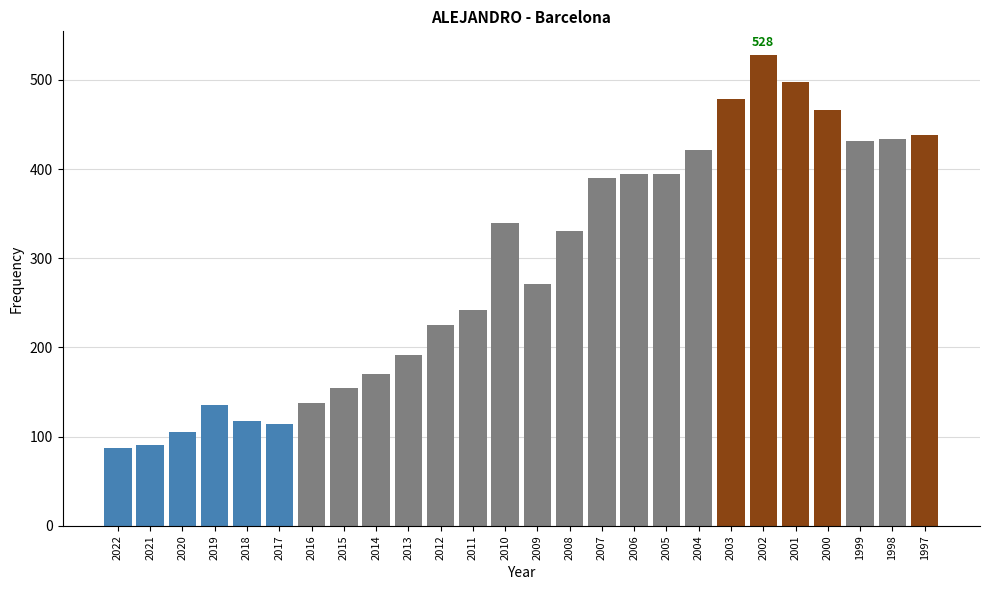

Reading left to right, extract all data points from this chart.

87	91	105	135	117	114	138	155	170	191	225	242	339	271	331	390	395	395	421	478	528	498	466	431	434	438